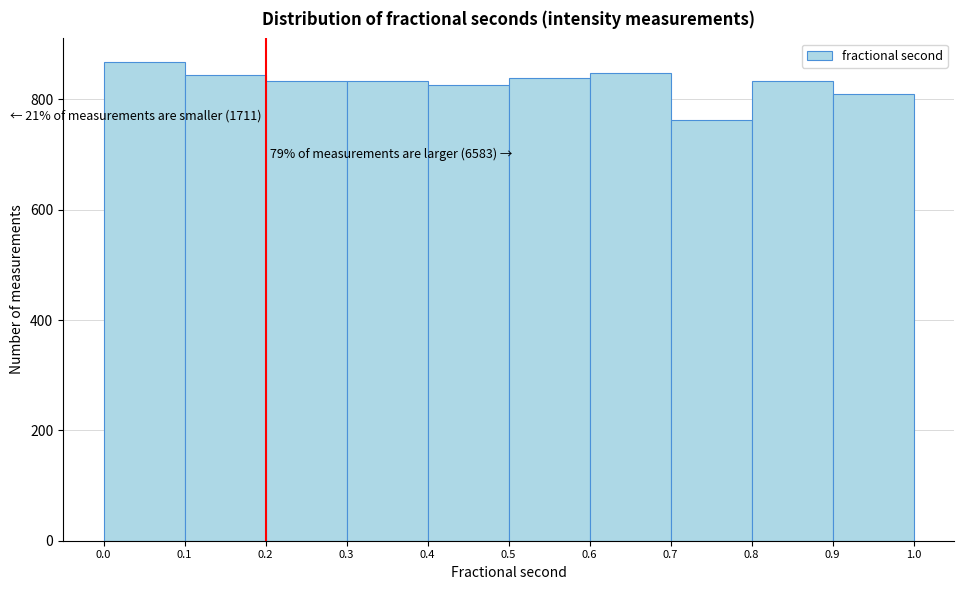

Over which range of the x-axis is the bar tallest?

0.0 to 0.1